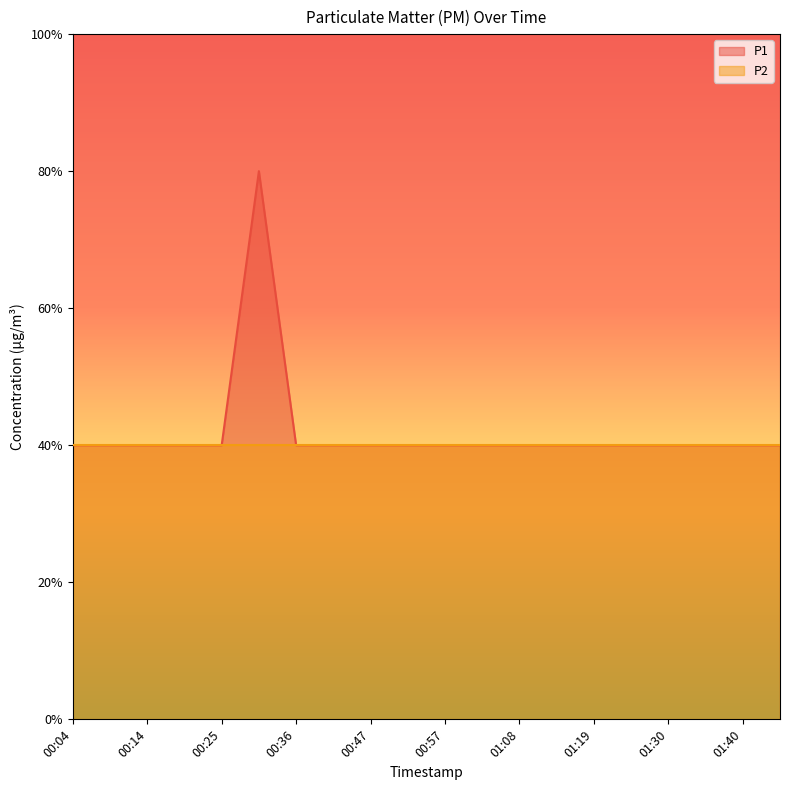

Reading left to right, extract all data points from this chart.

00:04=0.4	00:09=0.4	00:14=0.4	00:20=0.4	00:25=0.4	00:31=0.8	00:36=0.4	00:41=0.4	00:47=0.4	00:52=0.4	00:57=0.4	01:03=0.4	01:08=0.4	01:14=0.4	01:19=0.4	01:24=0.4	01:30=0.4	01:35=0.4	01:40=0.4	01:46=0.4